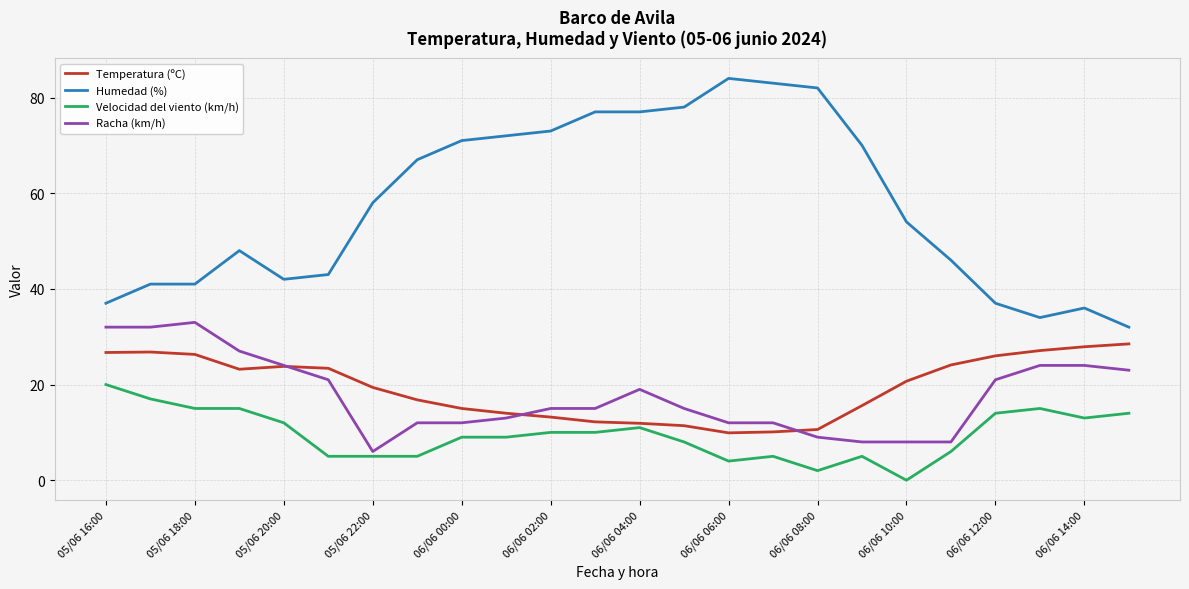

True or false: Humedad (%) and Temperatura (ºC) cross at least once.

False